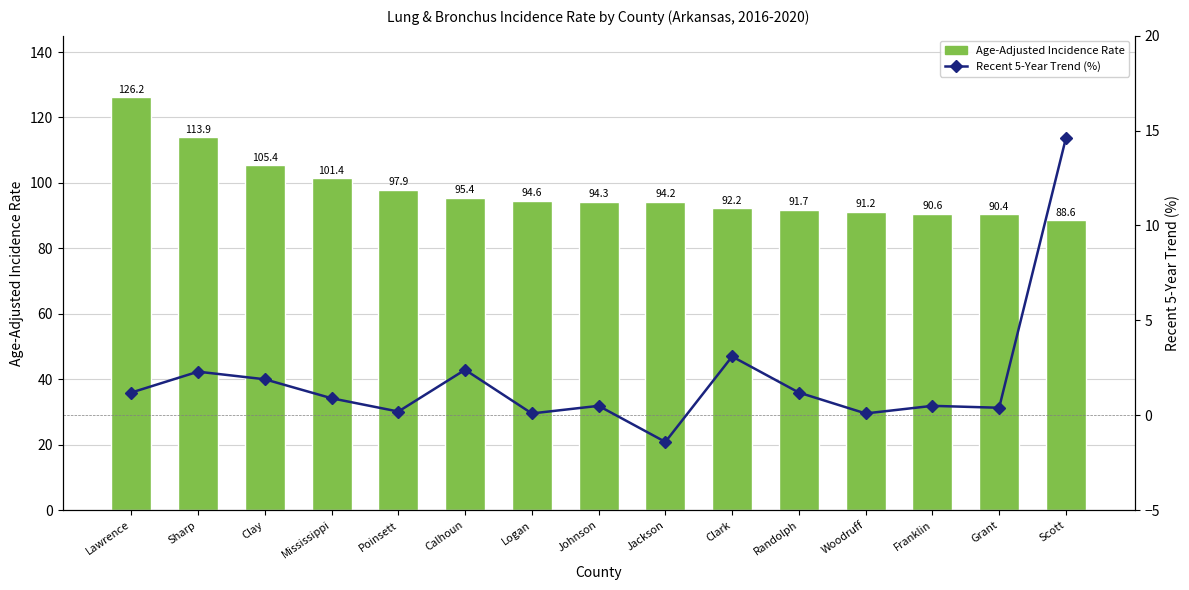

What is the maximum value for Age-Adjusted Incidence Rate?

126.2